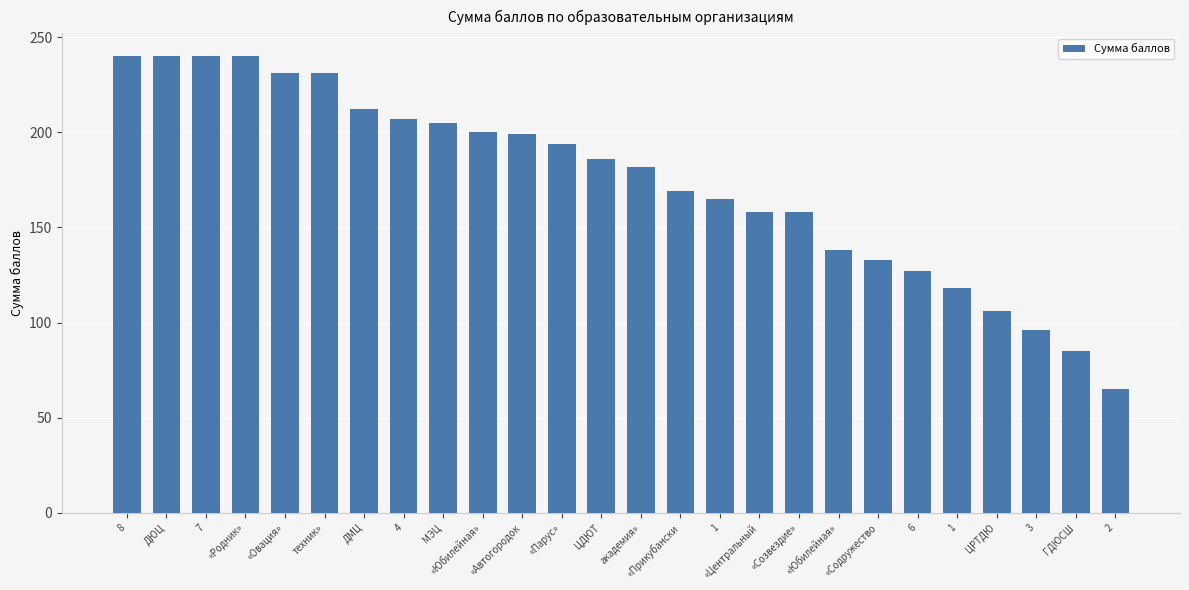

How many bars are there in total?

26